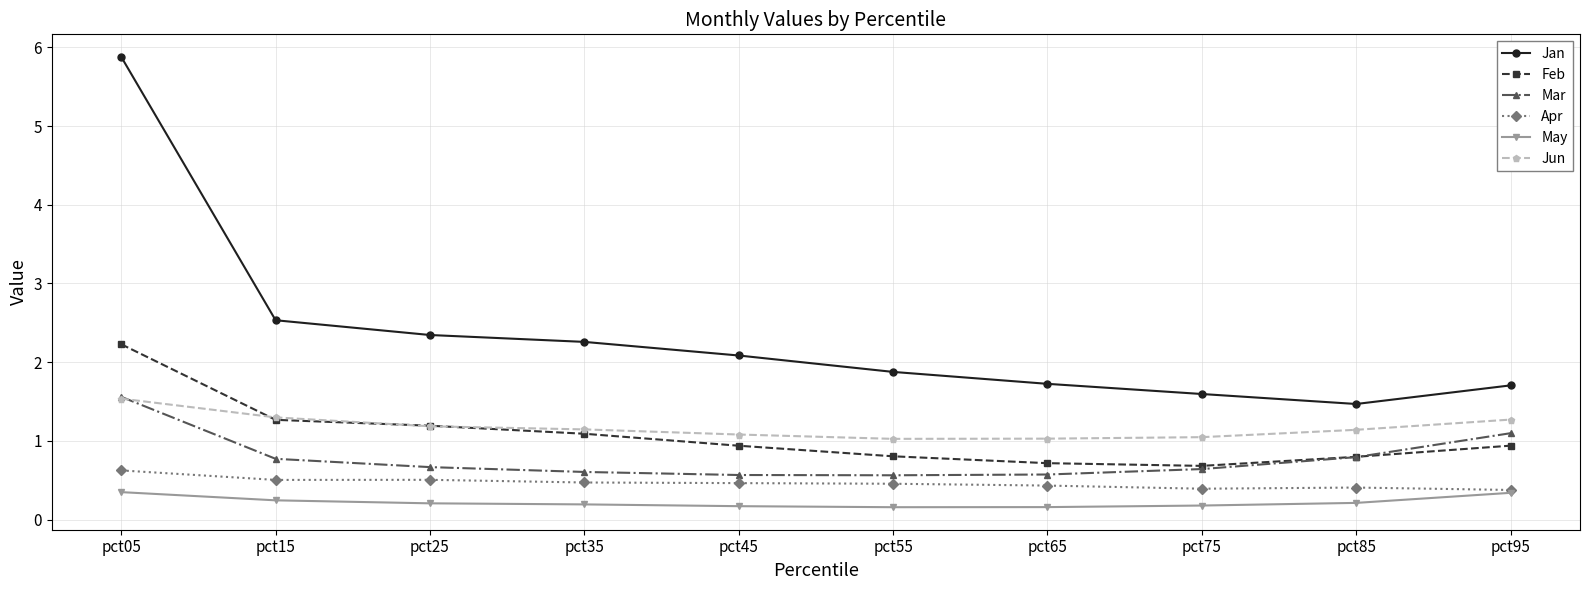

Count the number of data series in this chart.

6